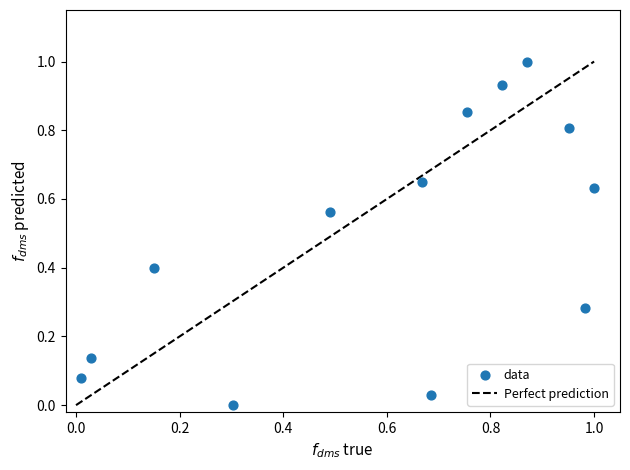

What is the range of Y values (max minus min)?

1.0